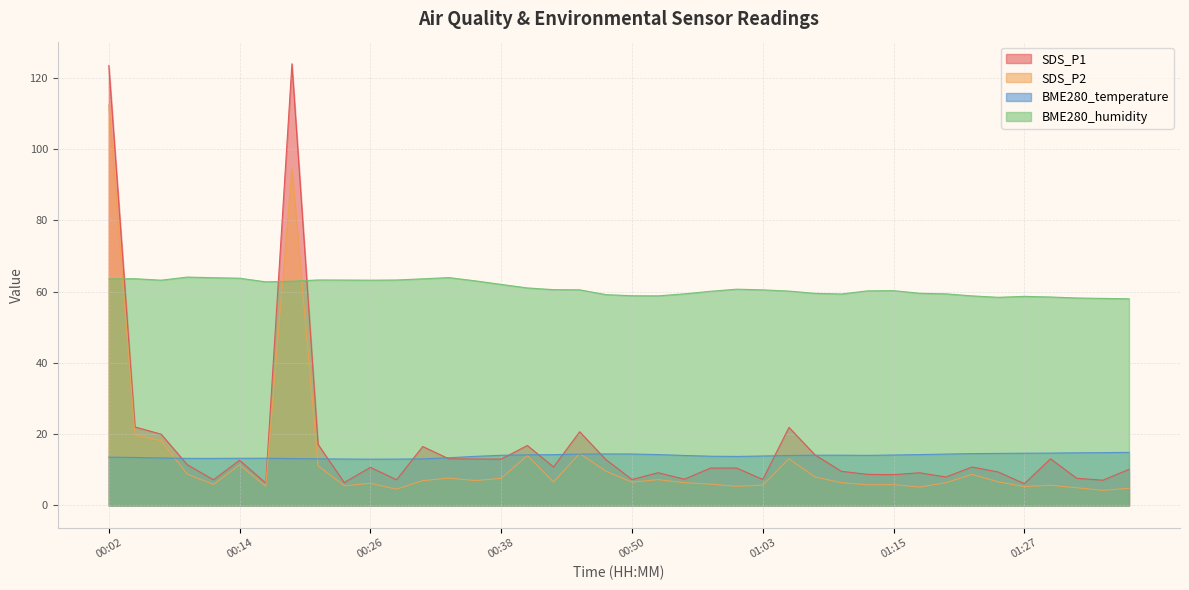

How many data points in BME280_temperature are above 14?

22